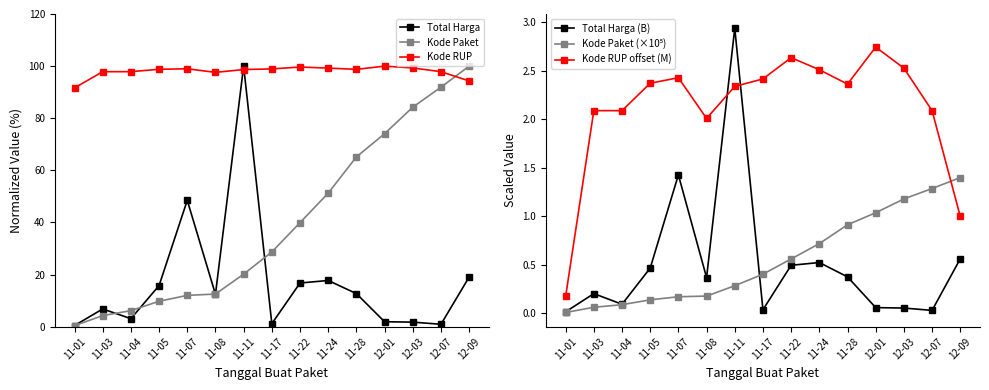

List the series in order of their peak value, highest first.

Total Harga, Kode Paket, Kode RUP, Total Harga (B), Kode RUP offset (M), Kode Paket (×10⁵)